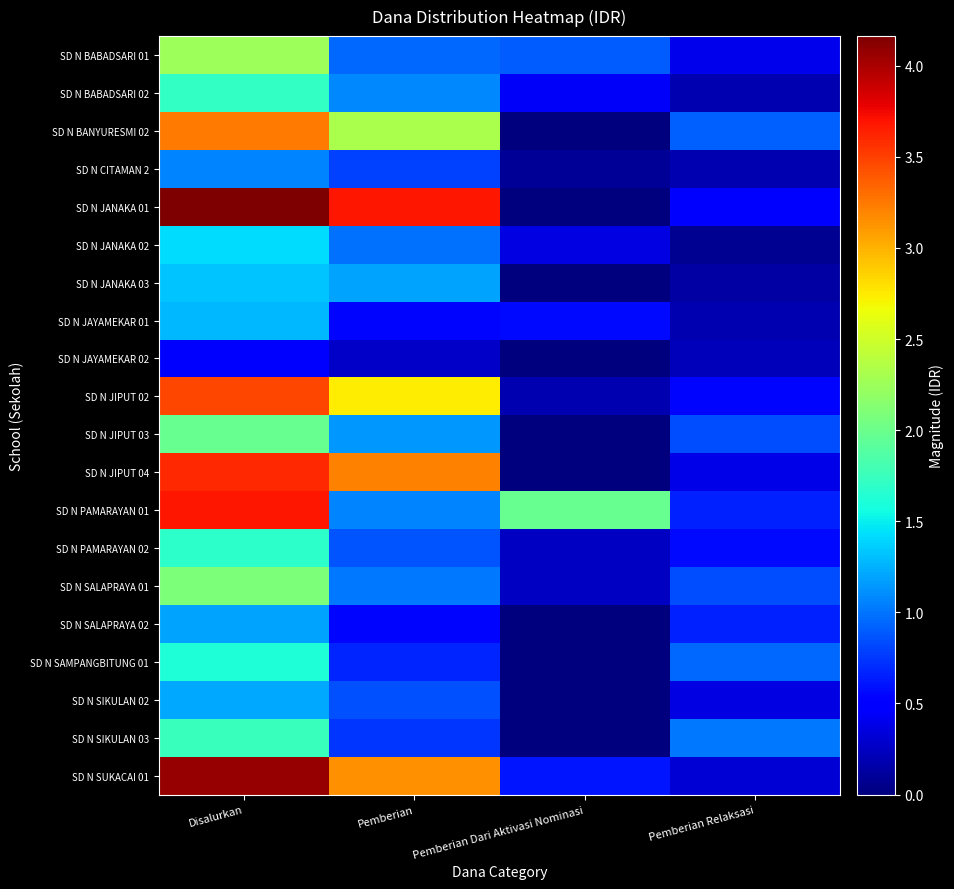

Which series has the widest spread of values?

SD N JANAKA 01